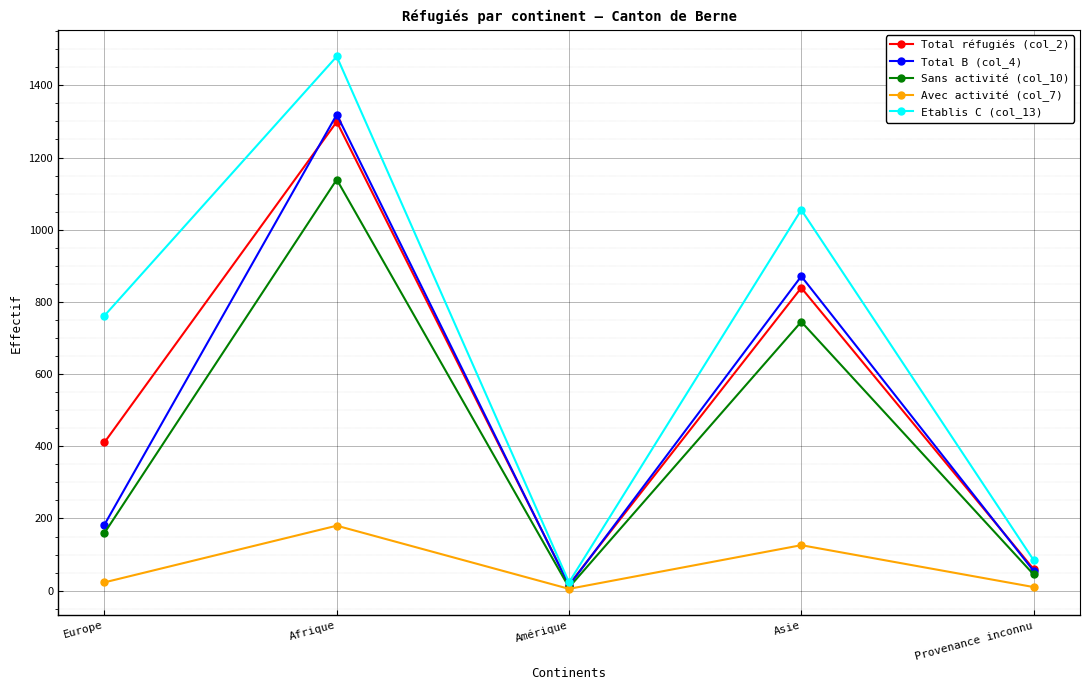

Does the chart have visible grid lines?

Yes